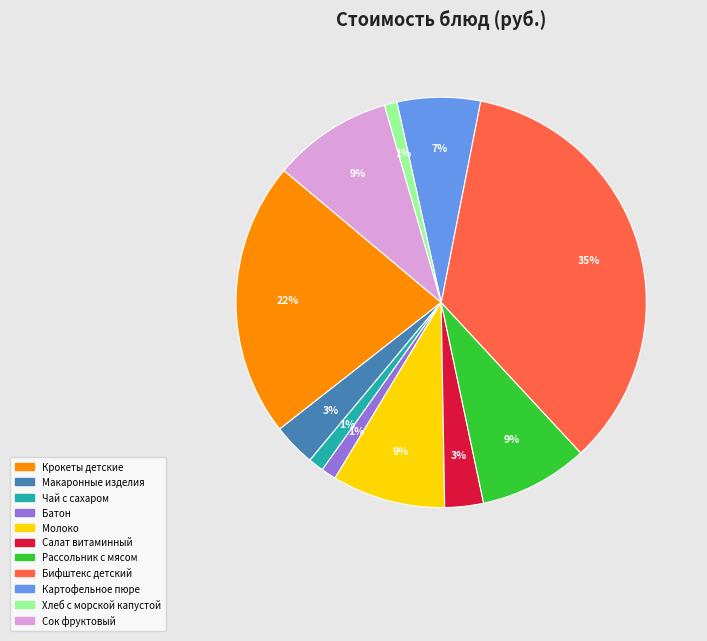

True or false: Бифштекс детский accounts for 35% of the total.

True